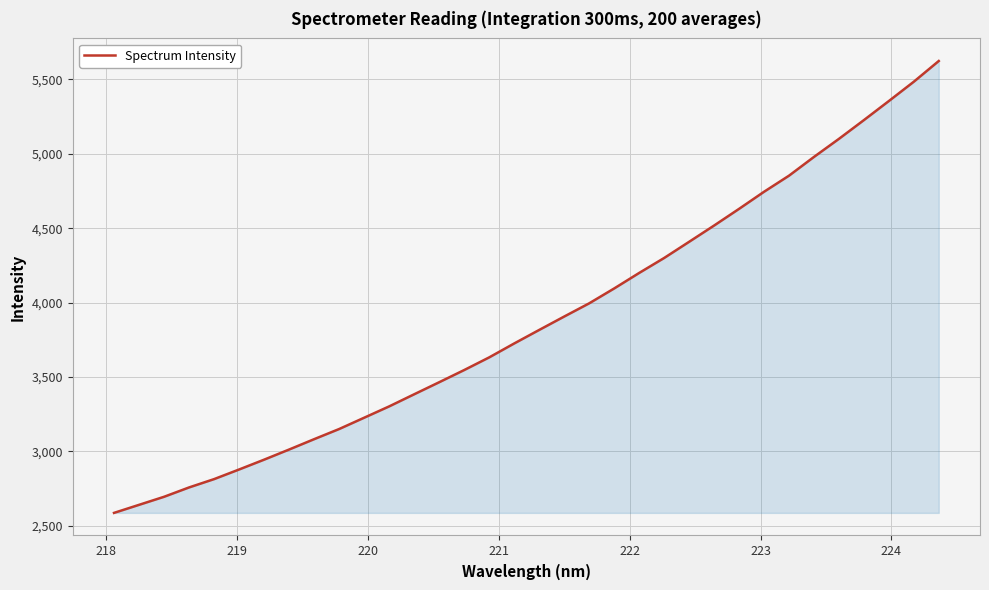

What is the minimum value shown in the chart?

2586.7